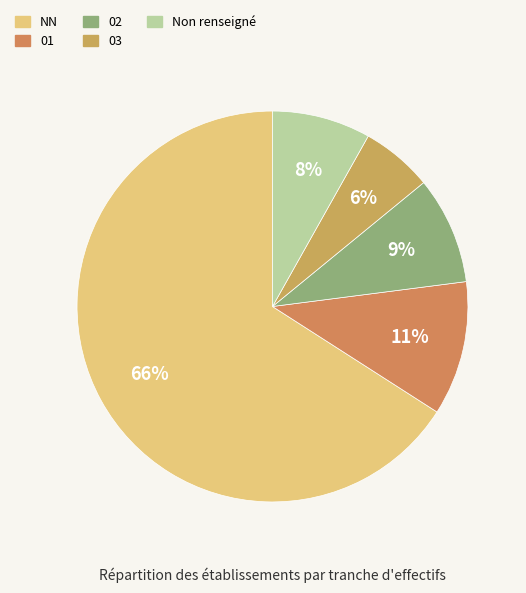

Is it true that 03 is 6% of the pie?

True